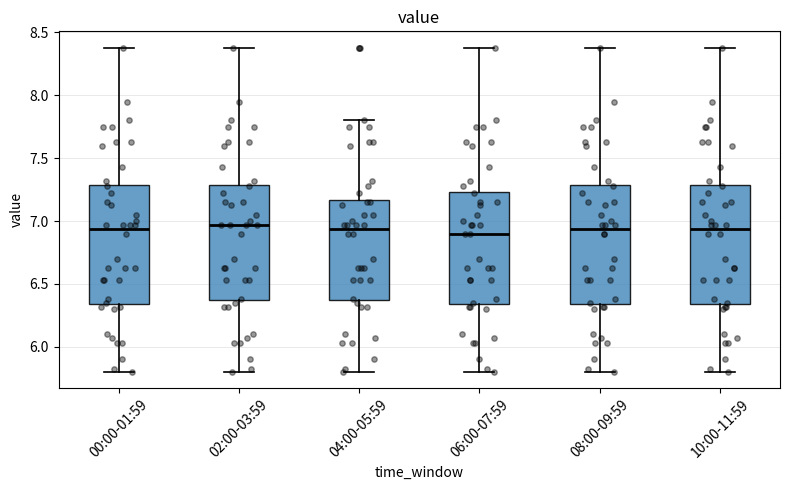

Reading left to right, read every box against the y-axis: the position of its median line, the range the box covers, and the ends of its whiskers. The values are not printed on the chart, so give them approximately, as read against the axis.

00:00-01:59: median 6.95, box 6.35 to 7.30, whiskers 5.80 to 8.40
02:00-03:59: median 6.95, box 6.35 to 7.30, whiskers 5.80 to 8.40
04:00-05:59: median 6.95, box 6.35 to 7.15, whiskers 5.80 to 7.80
06:00-07:59: median 6.90, box 6.35 to 7.25, whiskers 5.80 to 8.40
08:00-09:59: median 6.95, box 6.35 to 7.30, whiskers 5.80 to 8.40
10:00-11:59: median 6.95, box 6.35 to 7.30, whiskers 5.80 to 8.40